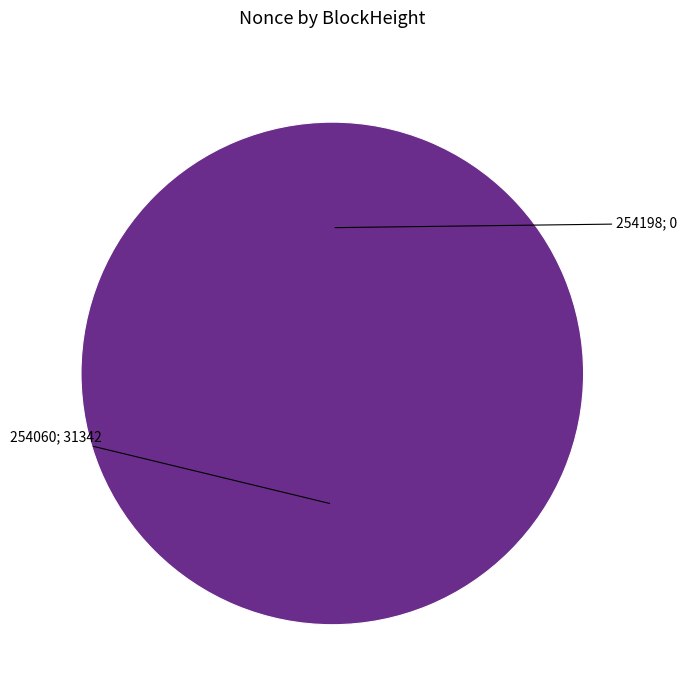

Does 254198 represent more than half of the total?

No